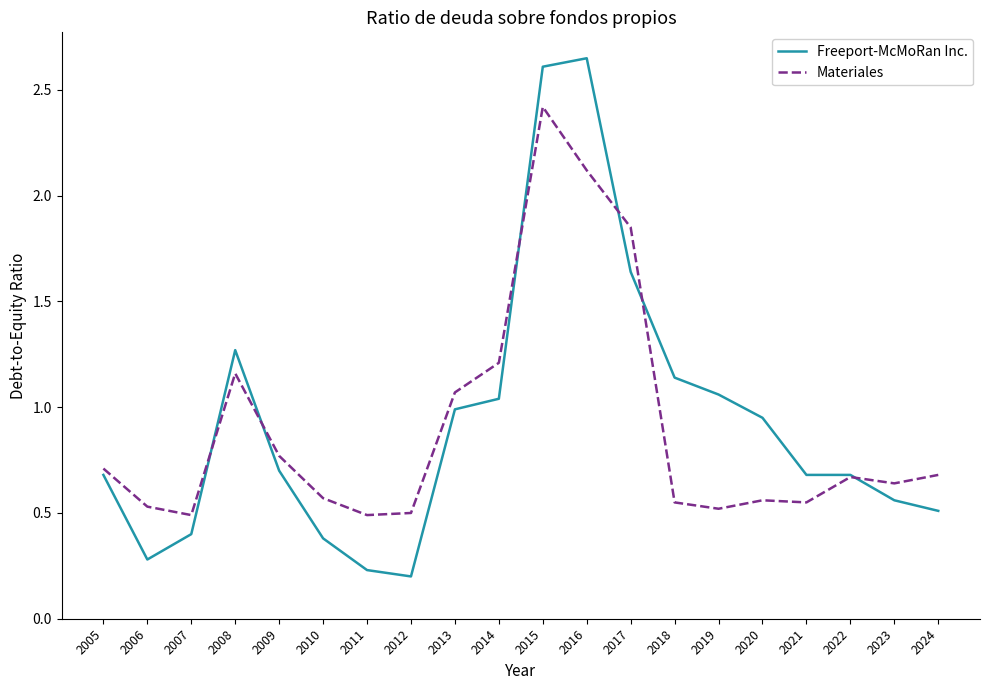

At which label is Materiales closest to 1?

2013